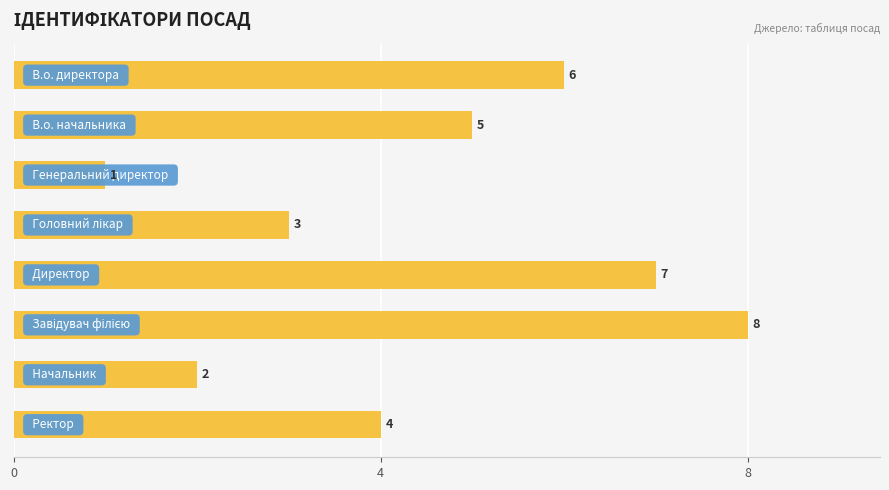

What is the value of the 7th bar from the top?

2